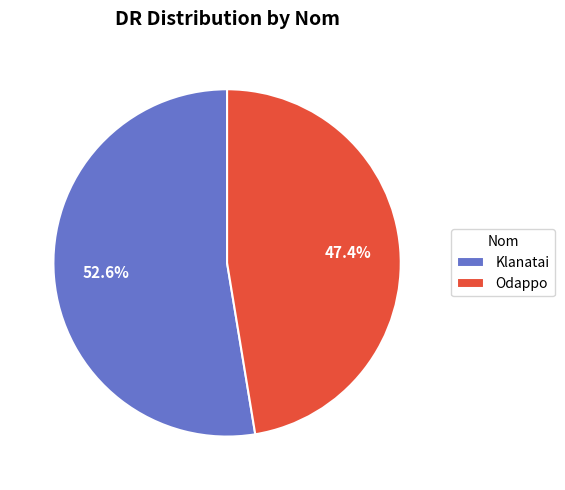

Is it true that Klanatai is 39% of the pie?

False